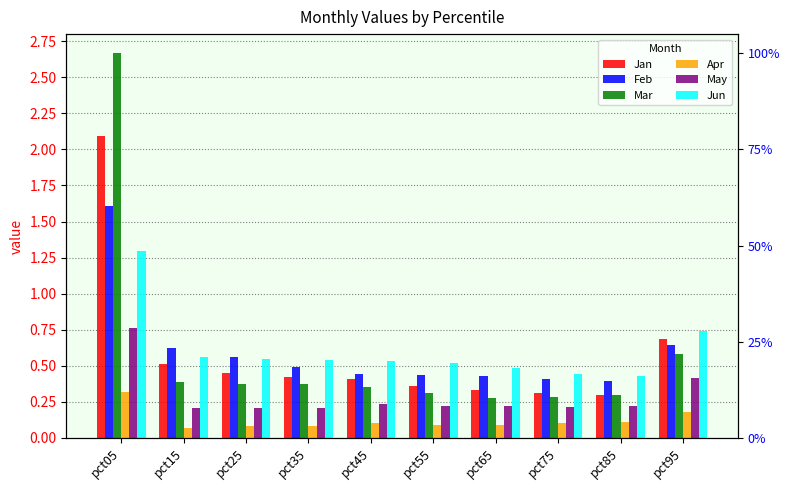

True or false: Apr has a value of 0.5 at pct05.

False